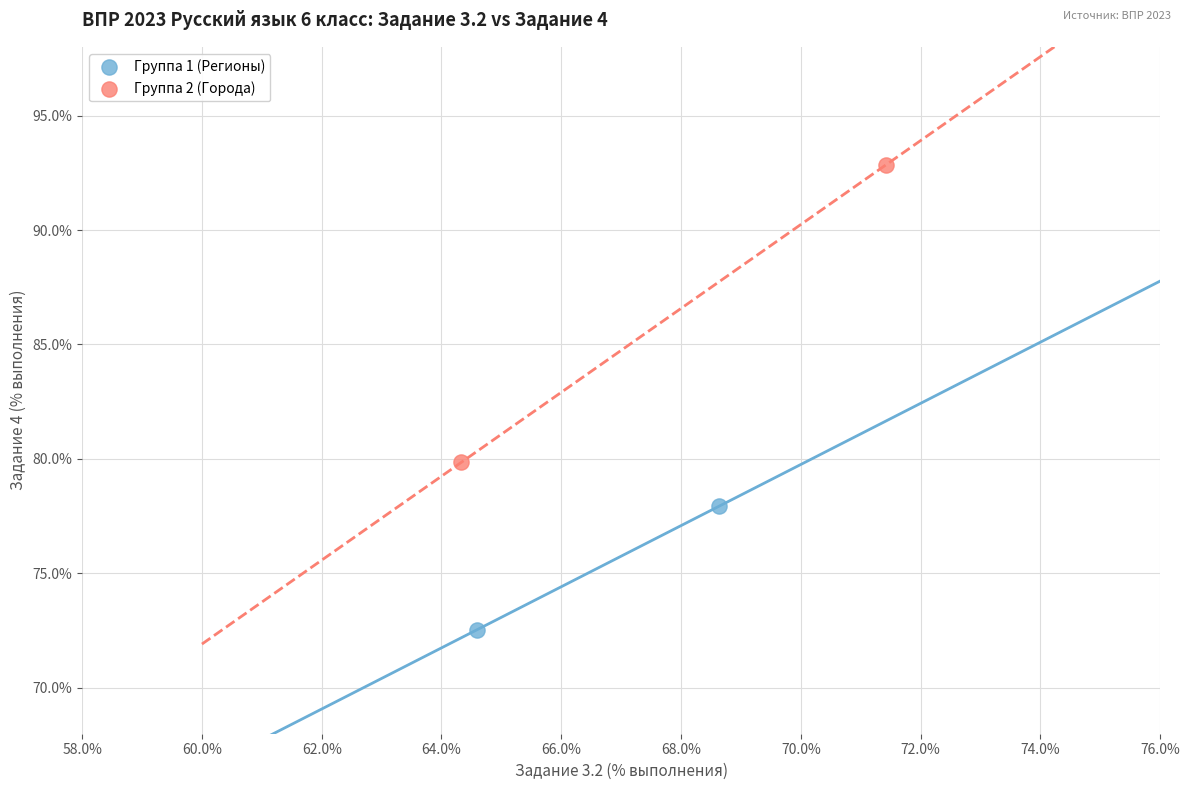

What are all the series names shown in the legend?

Группа 1 (Регионы), Группа 2 (Города)